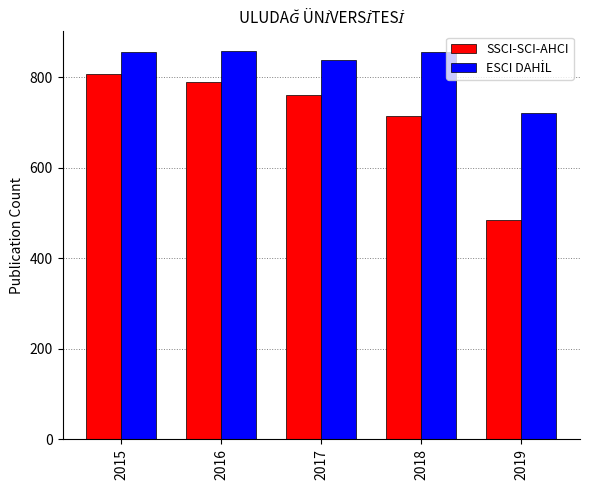

The value of SSCI-SCI-AHCI at 2018 is 715. True or false?

True